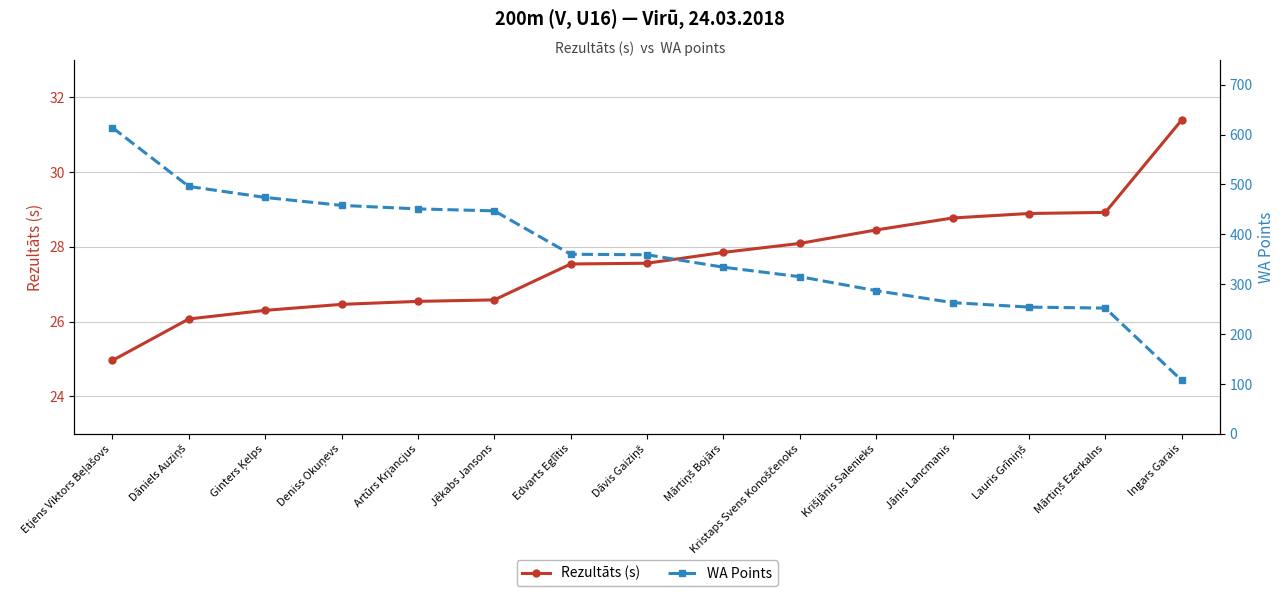

True or false: WA Points has more than 1 points higher than both neighbors.

False